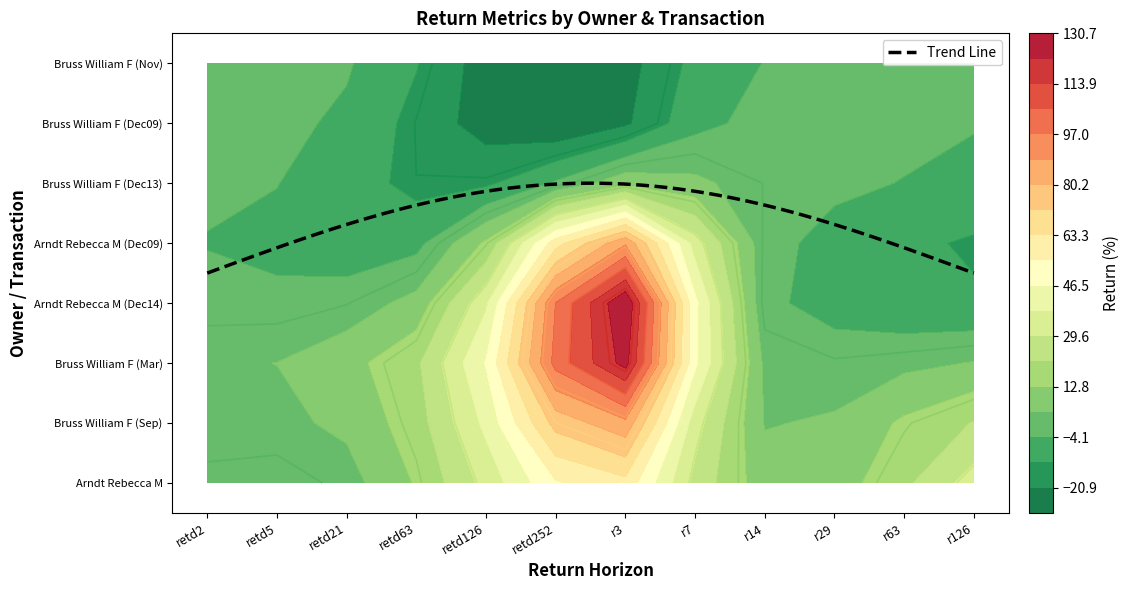

Count the number of categories in the chart.

12